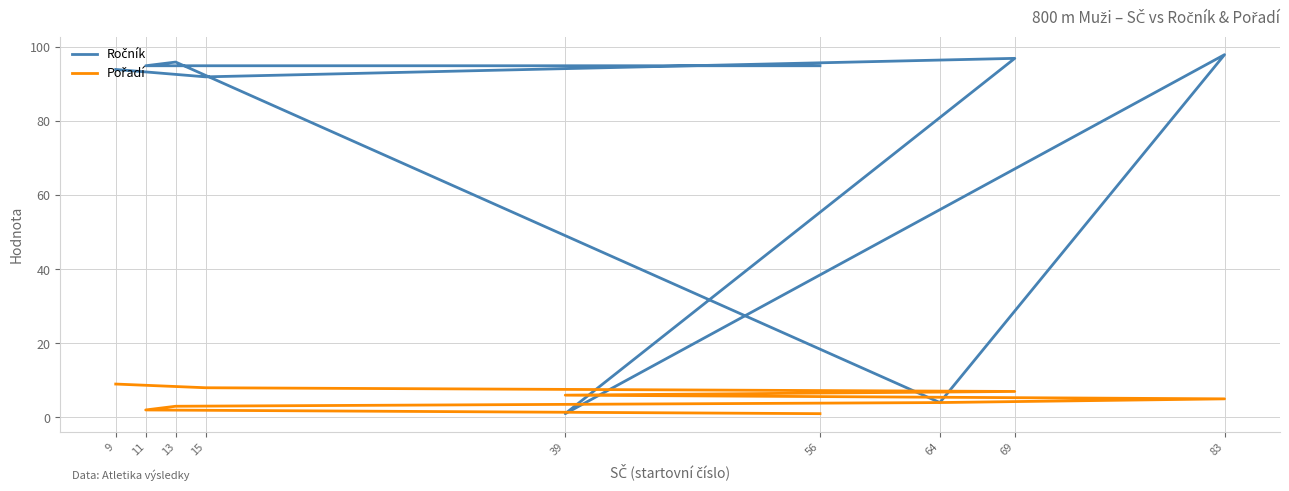

What are all the series names shown in the legend?

Ročník, Pořadí